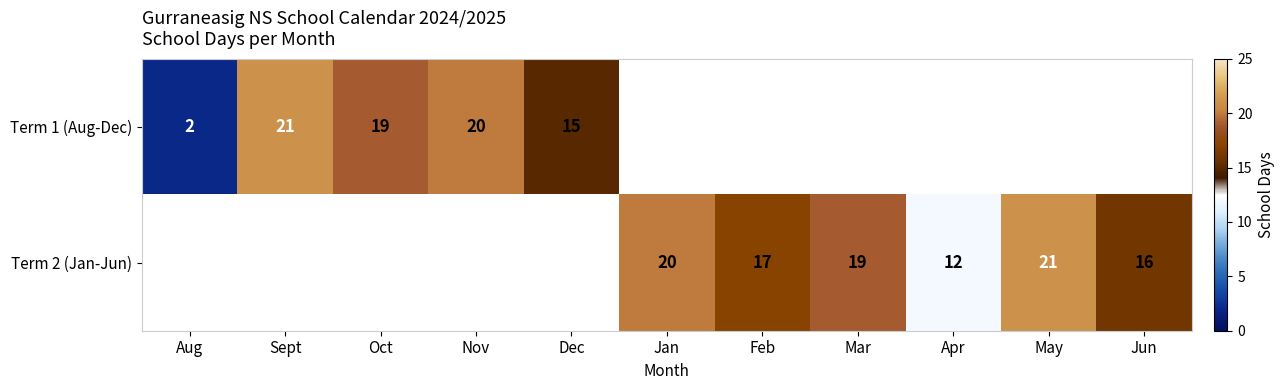

The Term 2 (Jan-Jun) series shows 5.9 at May. True or false?

False